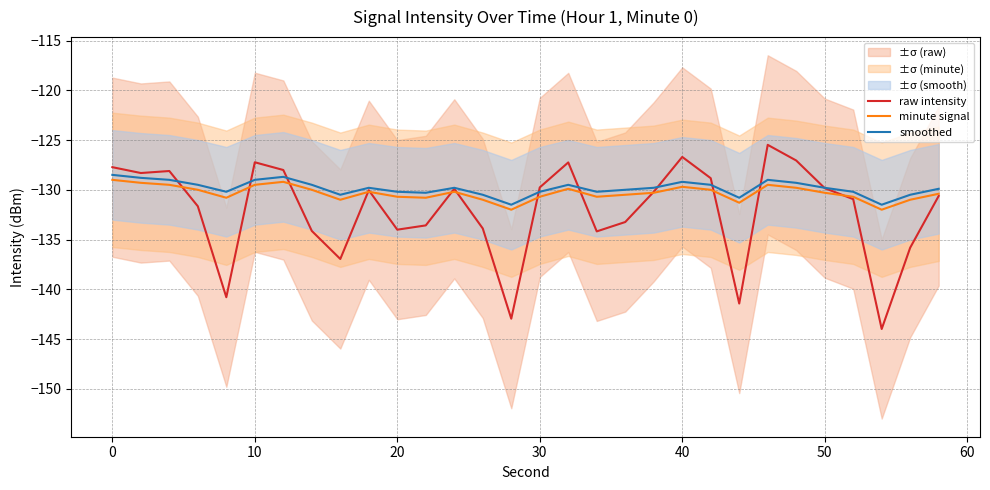

How many lines are shown in the chart?

3